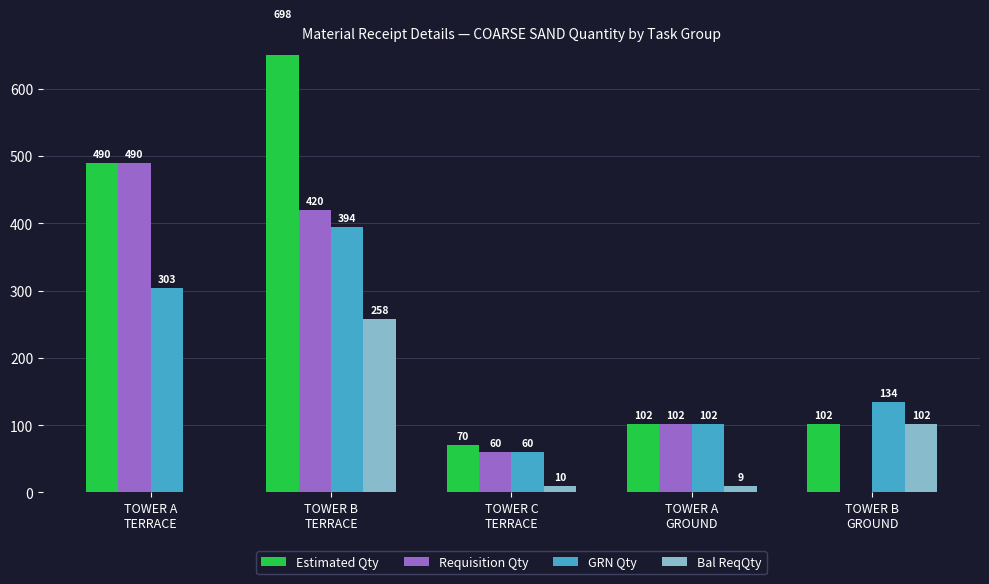

At which label does Bal ReqQty reach its peak?

TOWER B
TERRACE